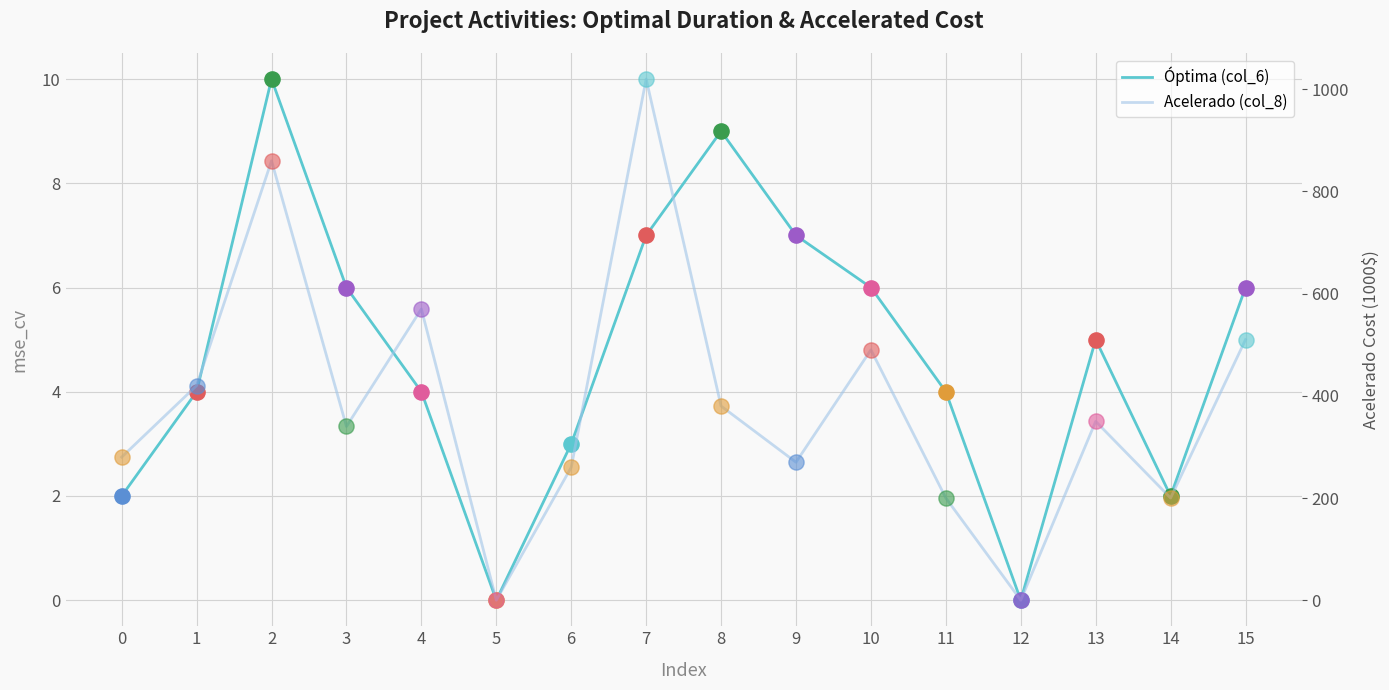

What is the total value across all series at 3?

346